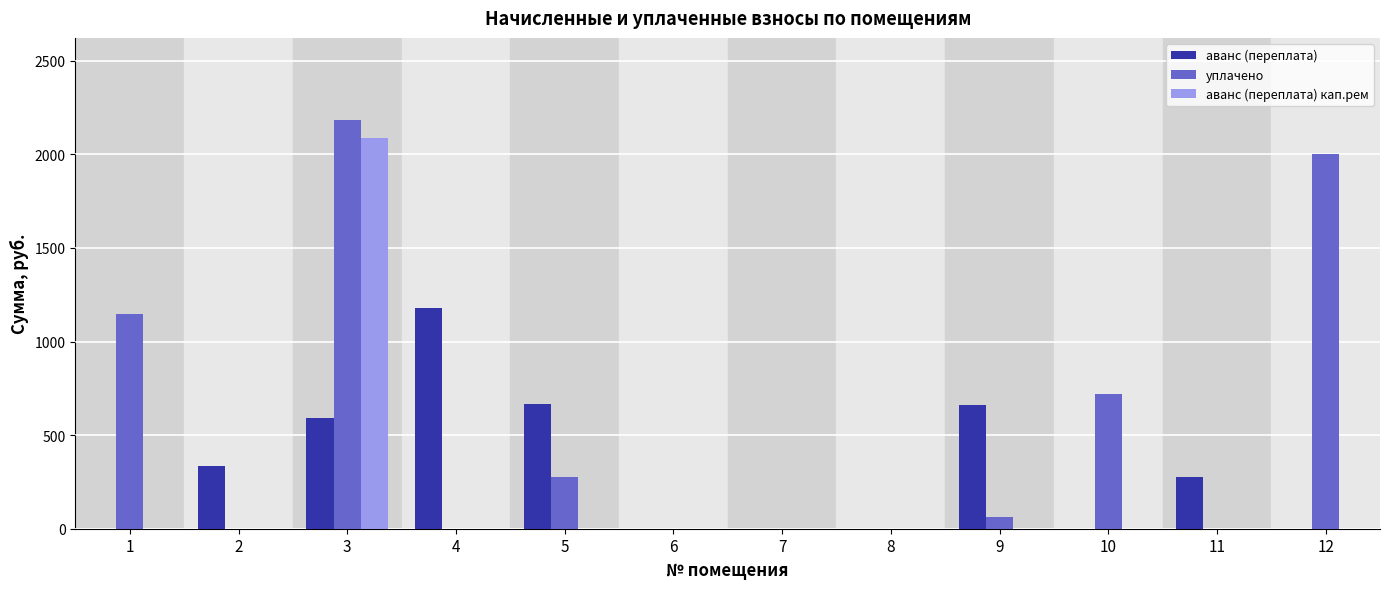

Are the bars horizontal?

No